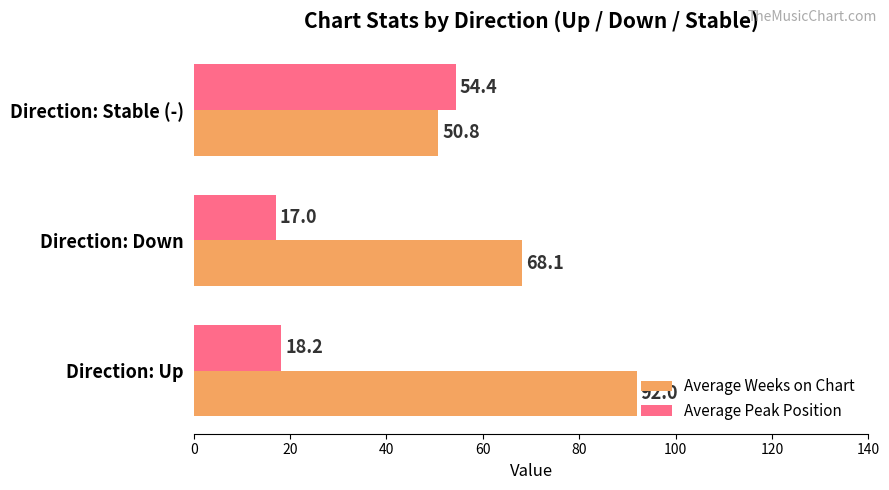

What is the lowest value of the Average Weeks on Chart series?

50.8